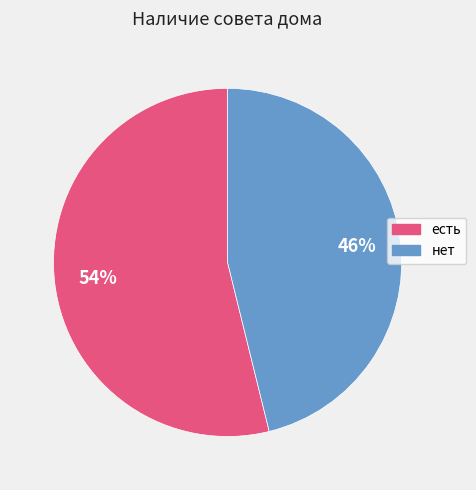

What percentage is the нет slice, to the nearest percent?

46%